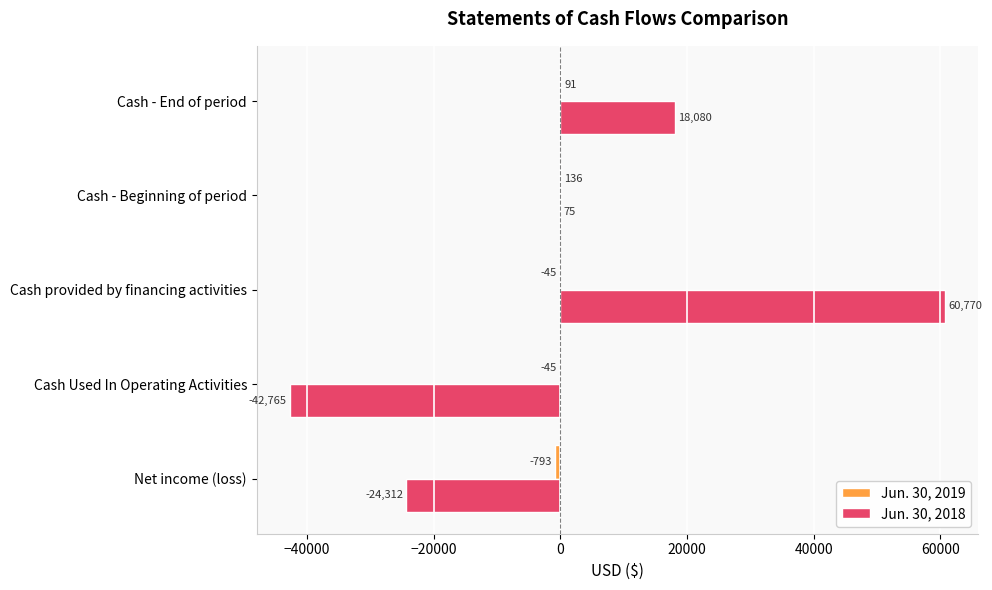

At which category is the sum across all series the highest?

Cash provided by financing activities